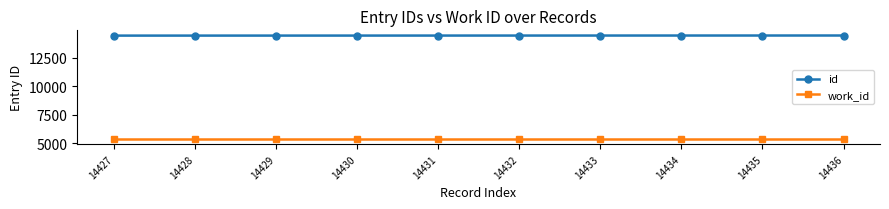

What is the sum of all id values?

144315